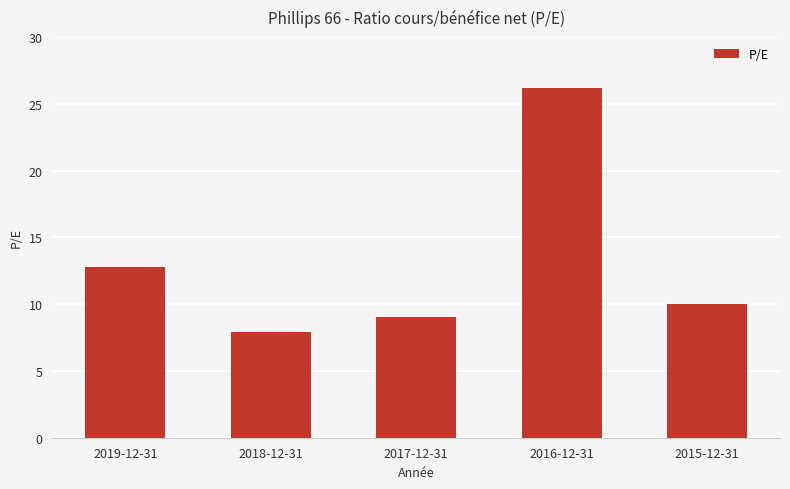

Count the number of categories in the chart.

5